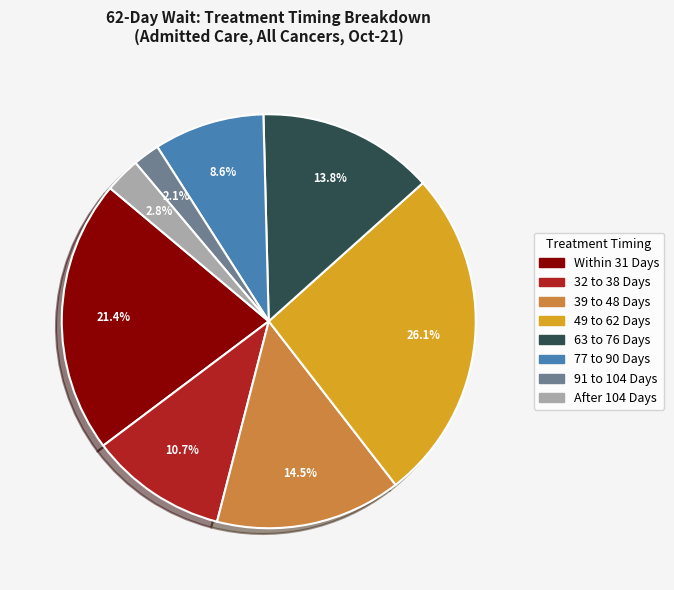

Does any single category account for the majority?

No